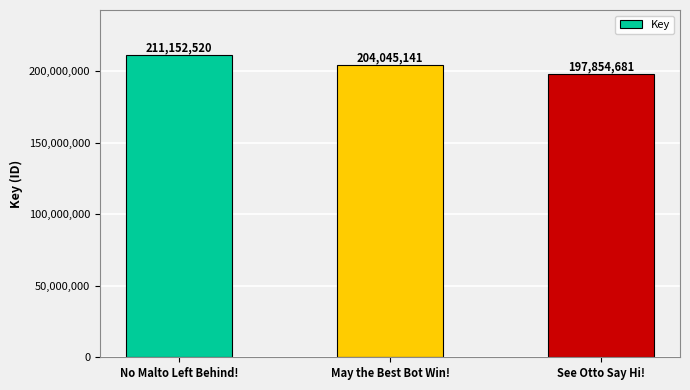

True or false: the data shows 211152520 at No Malto Left Behind!.

True